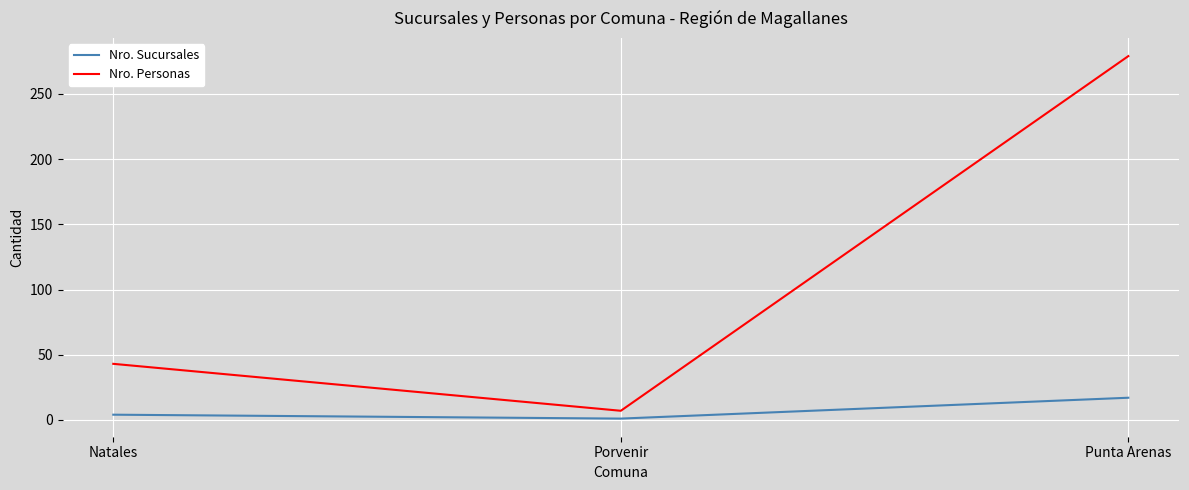

Reading left to right, list all the values displayed in this chart.

Nro. Sucursales: Natales=4	Porvenir=1	Punta Arenas=17
Nro. Personas: Natales=43	Porvenir=7	Punta Arenas=279